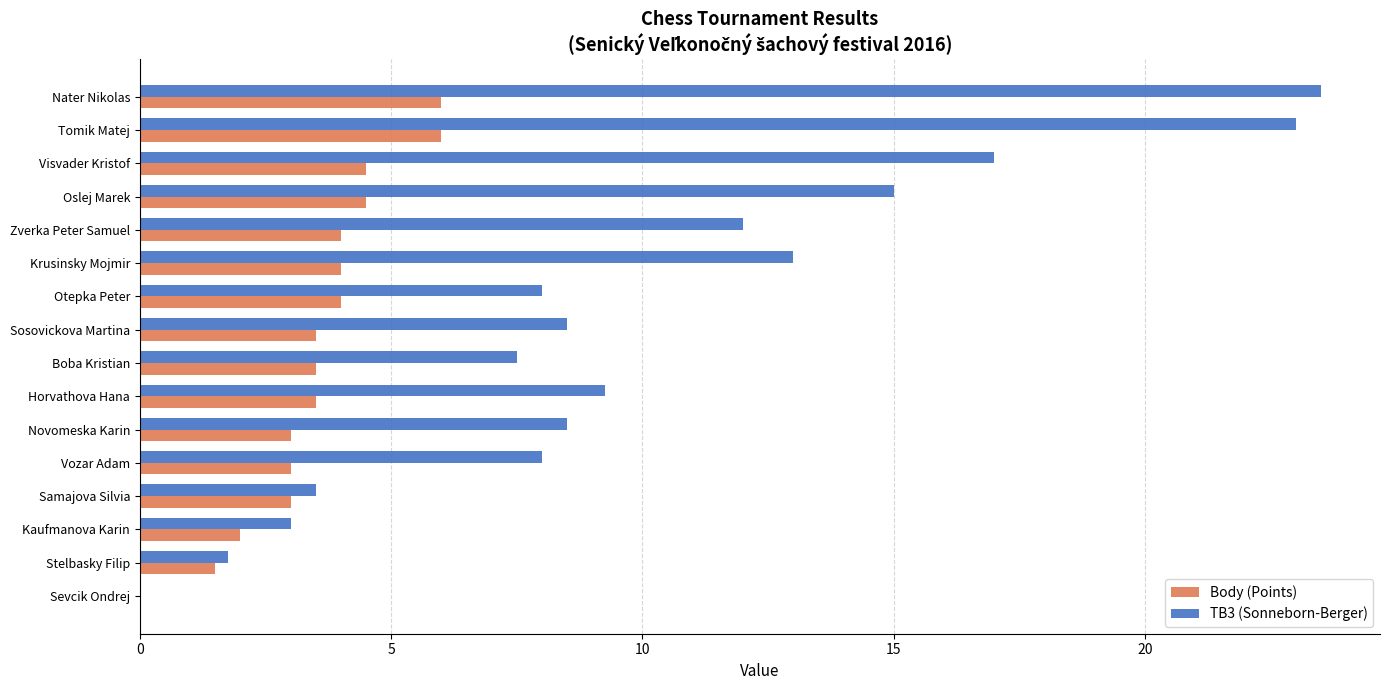

What is the average value of the TB3 (Sonneborn-Berger) series?

10.1